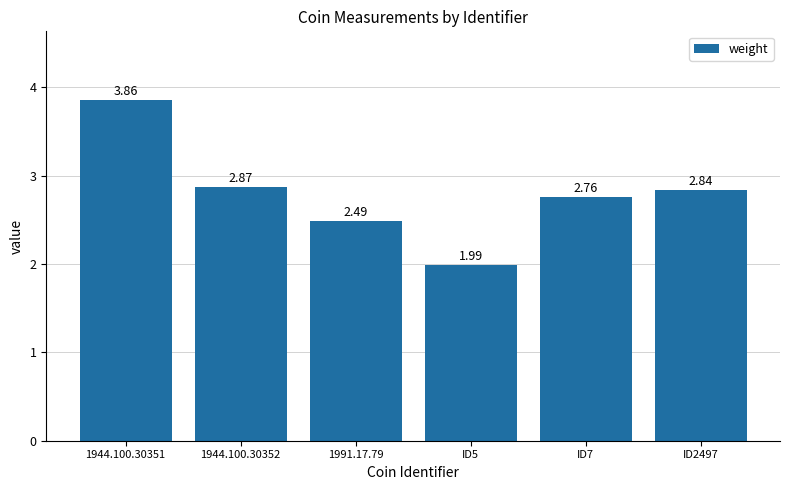

List the labels in order of value, smallest first.

ID5, 1991.17.79, ID7, ID2497, 1944.100.30352, 1944.100.30351